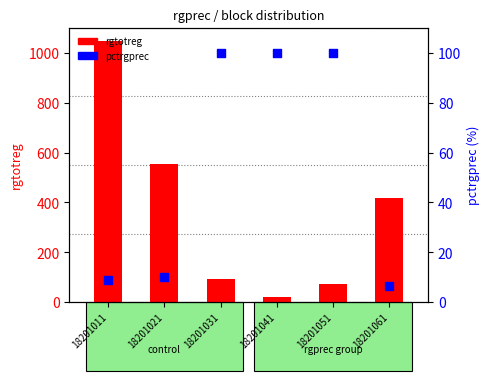

What is the total value across all series at 18201021?

562.9